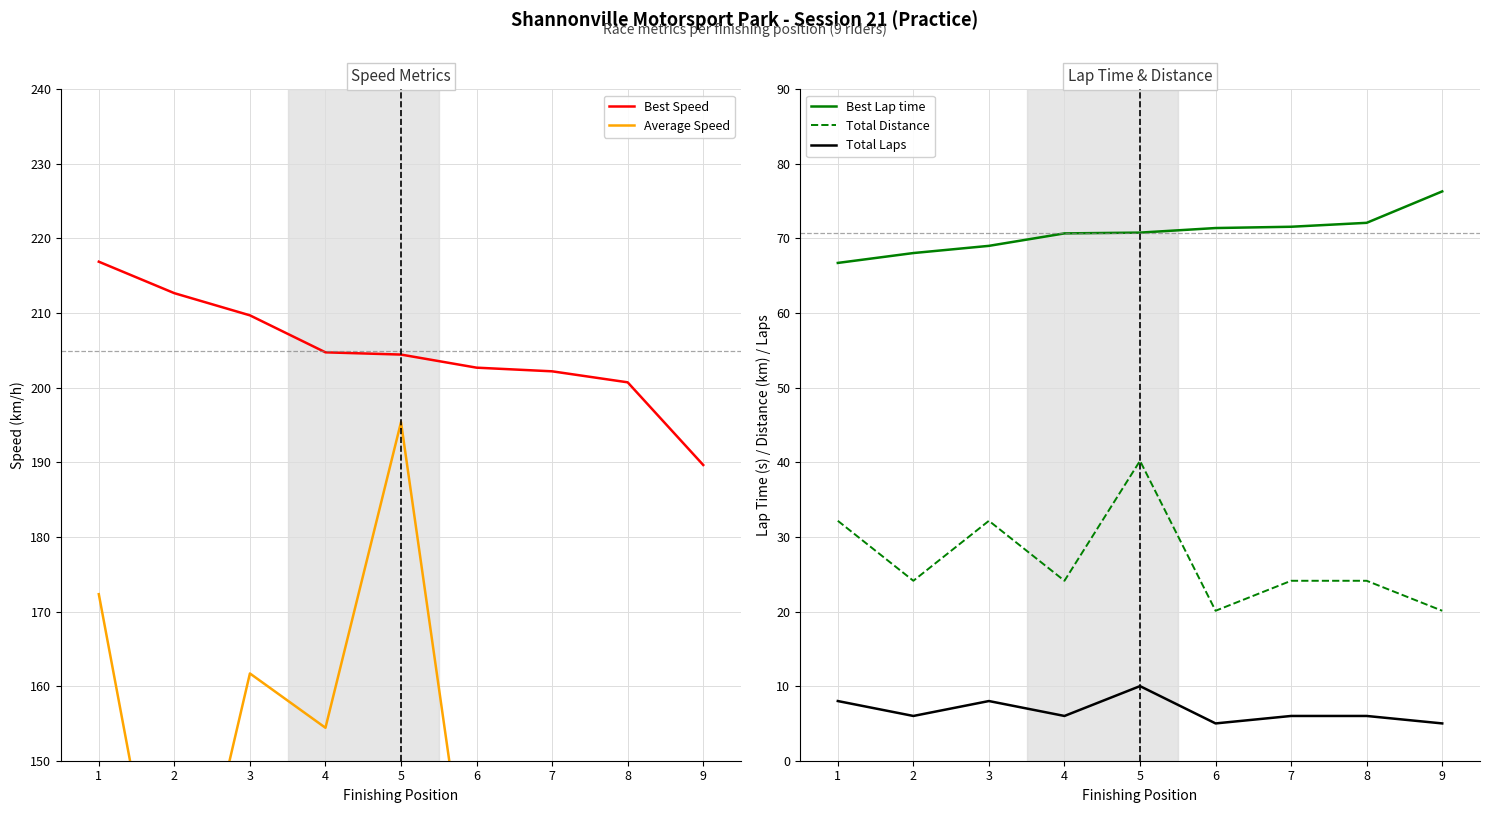

Reading left to right, what are all the values shown in this chart?

Best Speed: 216.9	212.7	209.7	204.7	204.4	202.7	202.2	200.7	189.6
Average Speed: 172.3	118.3	161.7	154.4	195.4	124.3	149.2	121.0	135.7
Best Lap time: 66.7	68.0	69.0	70.7	70.8	71.4	71.6	72.1	76.3
Total Distance: 32.2	24.1	32.2	24.1	40.2	20.1	24.1	24.1	20.1
Total Laps: 8.0	6.0	8.0	6.0	10.0	5.0	6.0	6.0	5.0